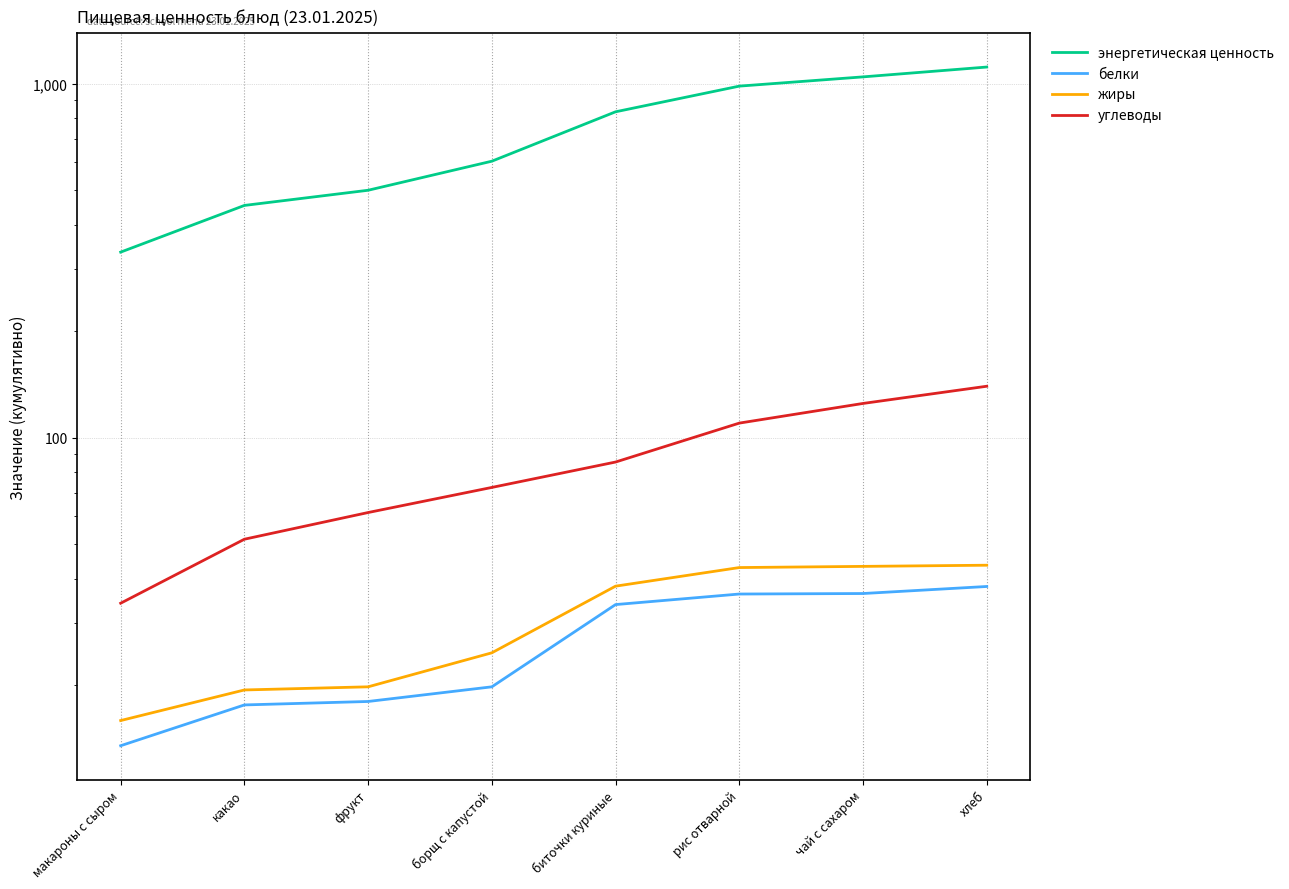

What position from the left is фрукт?

3